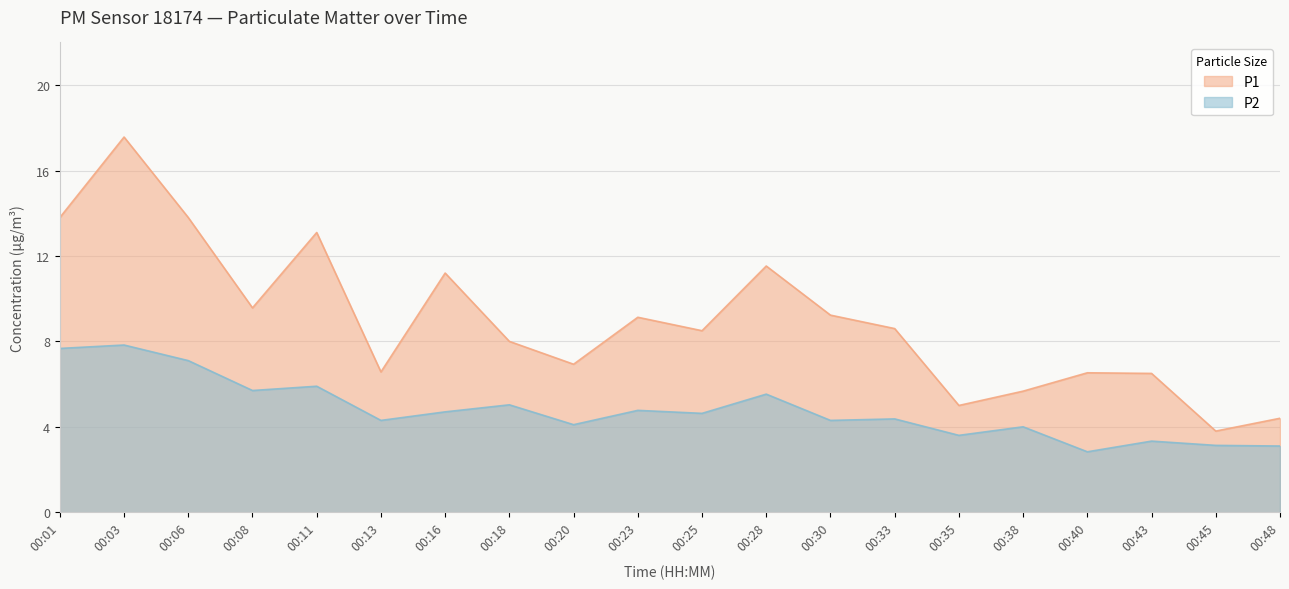

What is the sum of all P2 values?

95.9